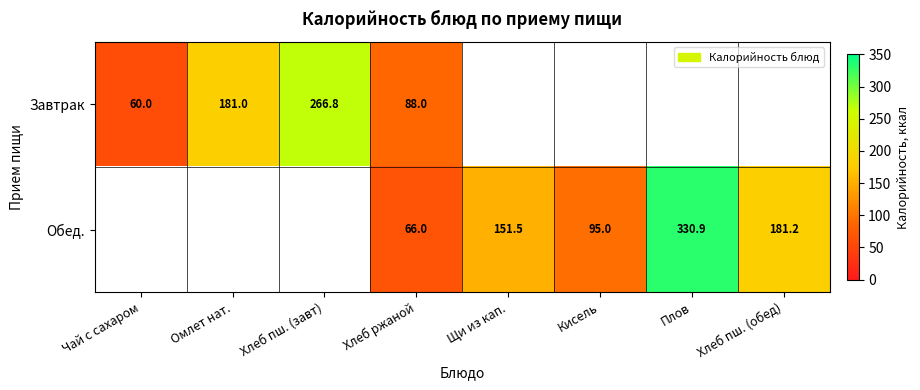

Rank the series at Хлеб ржаной from highest to lowest value.

Завтрак, Обед.